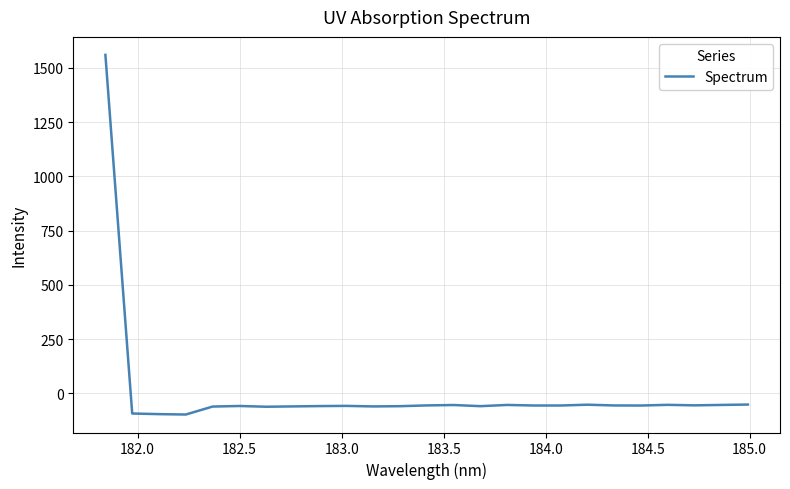

What is the maximum value shown in the chart?

1560.3